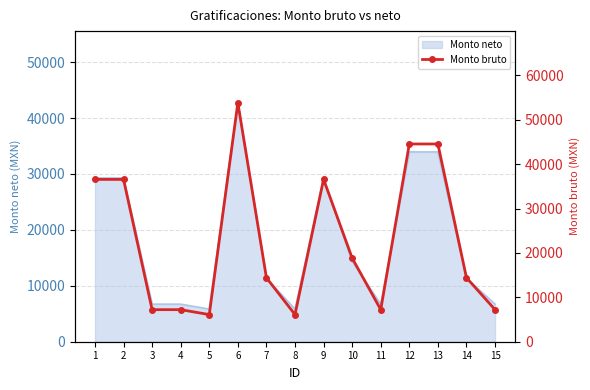

List the labels in order of value, largest first.

6, 12, 13, 1, 2, 9, 10, 7, 14, 3, 4, 11, 15, 5, 8